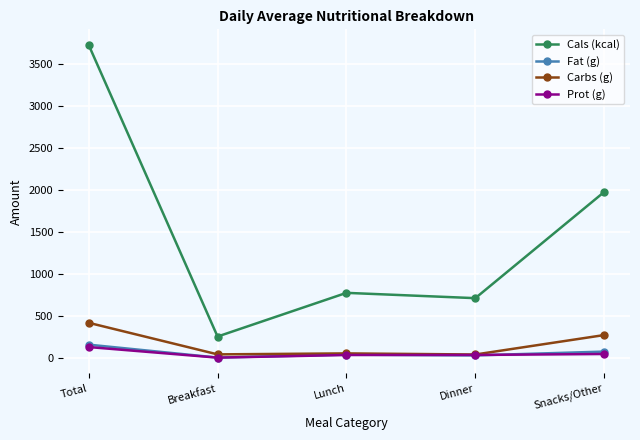

Which series has the largest total across all categories?

Cals (kcal)